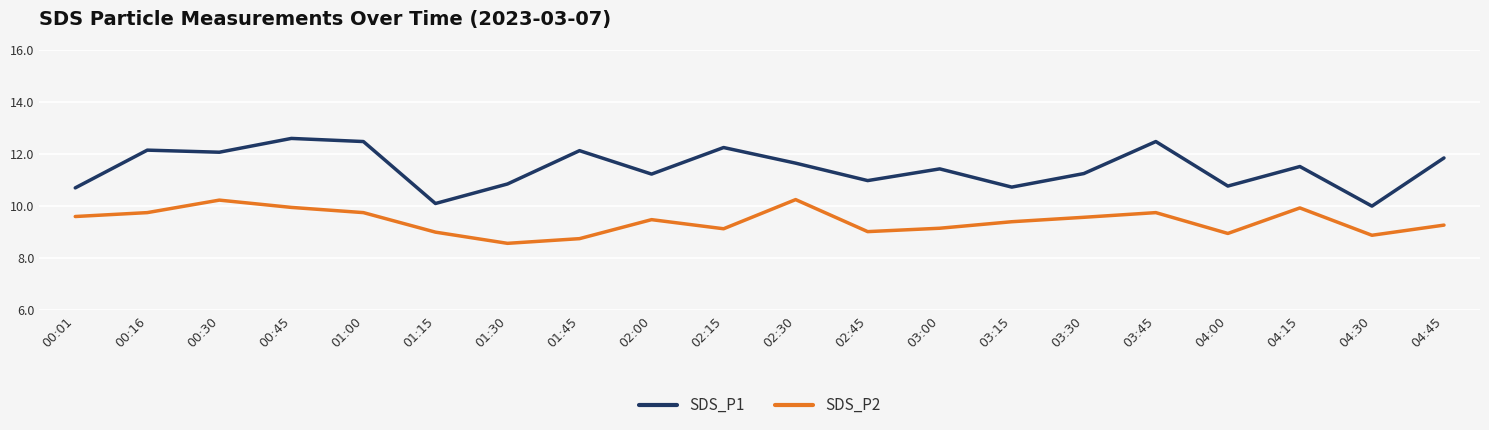

True or false: SDS_P1 and SDS_P2 intersect in this chart.

False